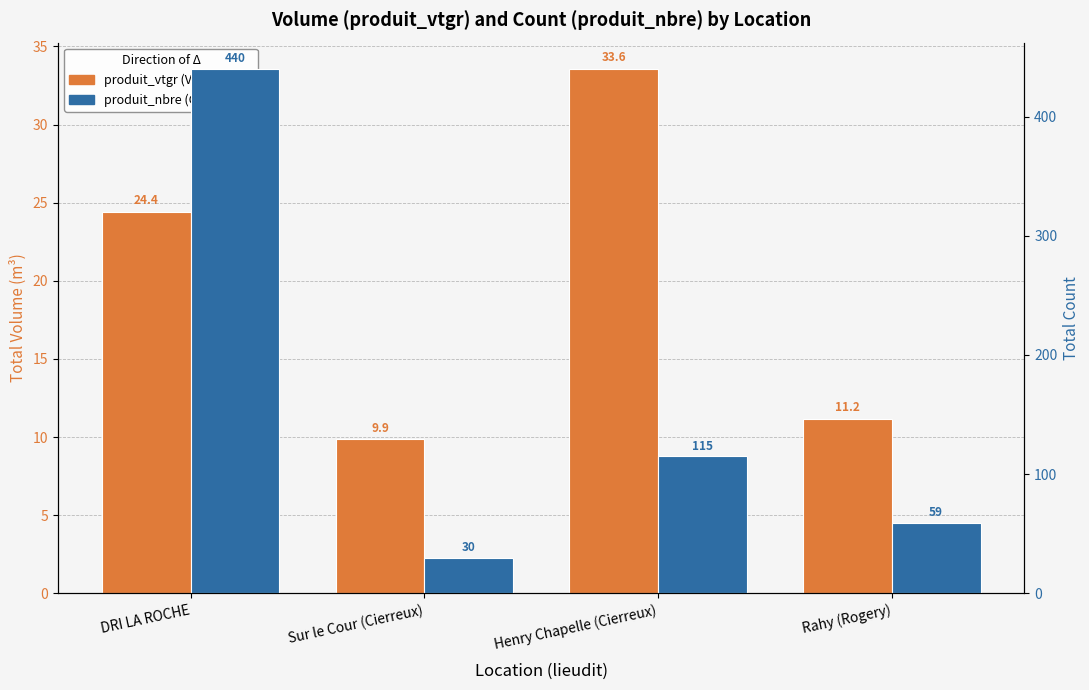

What is the difference between the maximum and minimum values in the produit_nbre series?

410.0